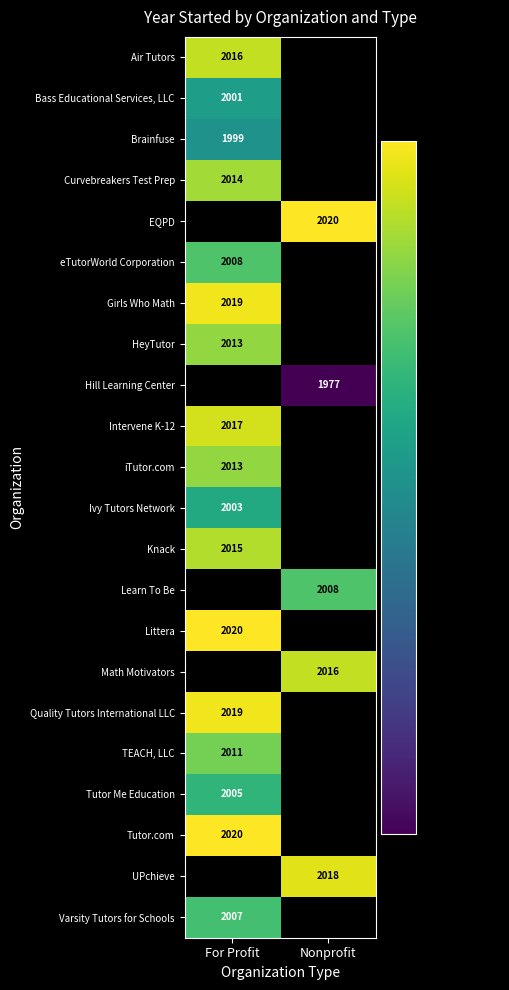

List the series in order of their peak value, highest first.

EQPD, Hill Learning Center, Intervene K-12, Learn To Be, Littera, Math Motivators, Tutor.com, Girls Who Math, Quality Tutors International LLC, Air Tutors, Knack, Curvebreakers Test Prep, HeyTutor, iTutor.com, TEACH, LLC, eTutorWorld Corporation, Tutor Me Education, Ivy Tutors Network, Bass Educational Services, LLC, Brainfuse, UPchieve, Varsity Tutors for Schools